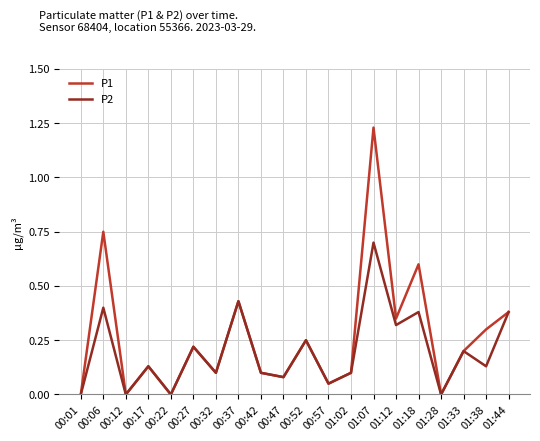

What are all the series names shown in the legend?

P1, P2